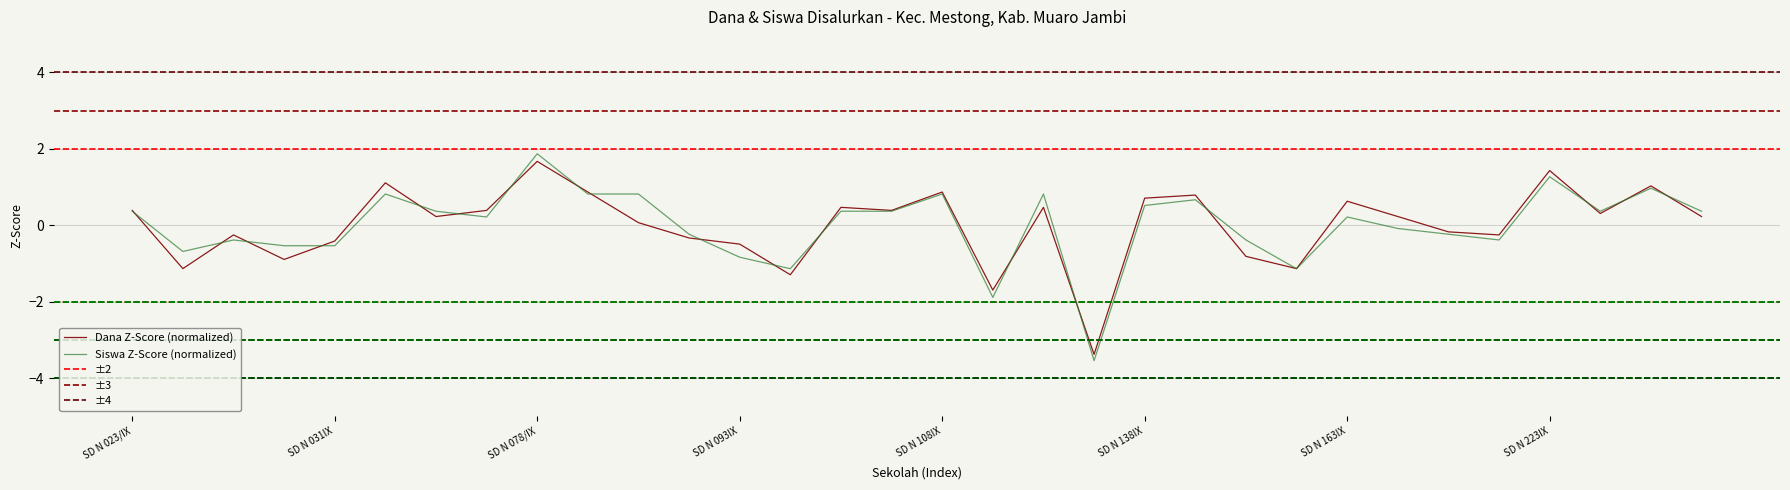

Where do Siswa Disalurkan and Dana Disalurkan first cross each other?

SD N 023/IX and SD N 027IX